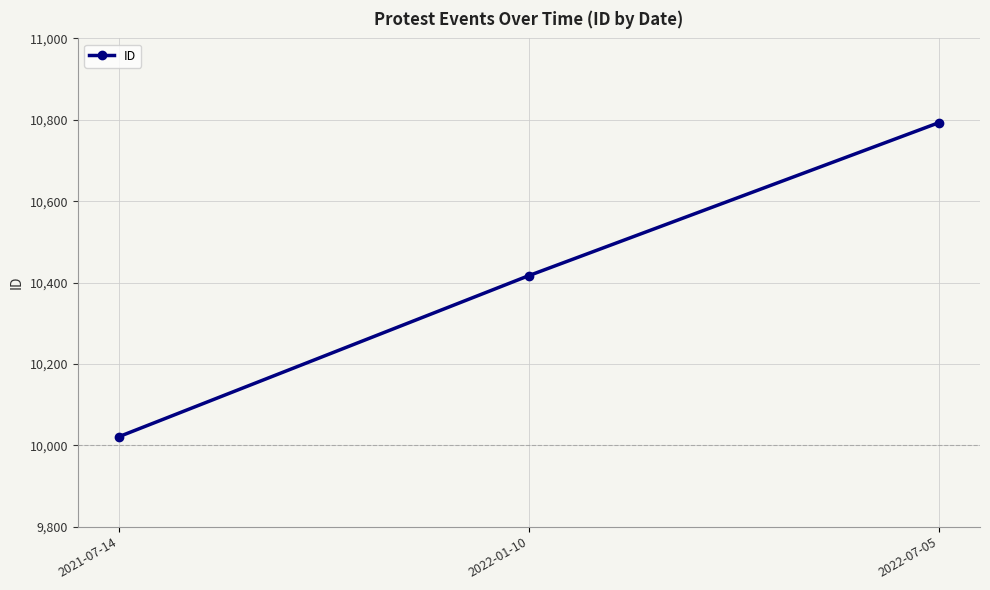

Between 2022-01-10 and 2021-07-14, which is larger?

2022-01-10